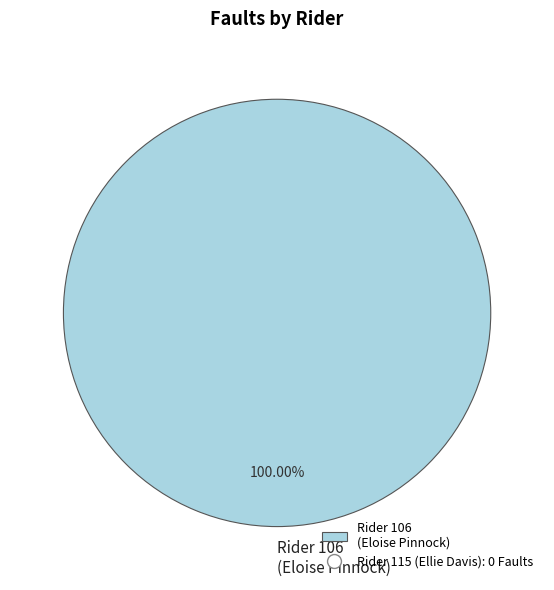

Is there any slice that represents more than half of the pie?

Yes